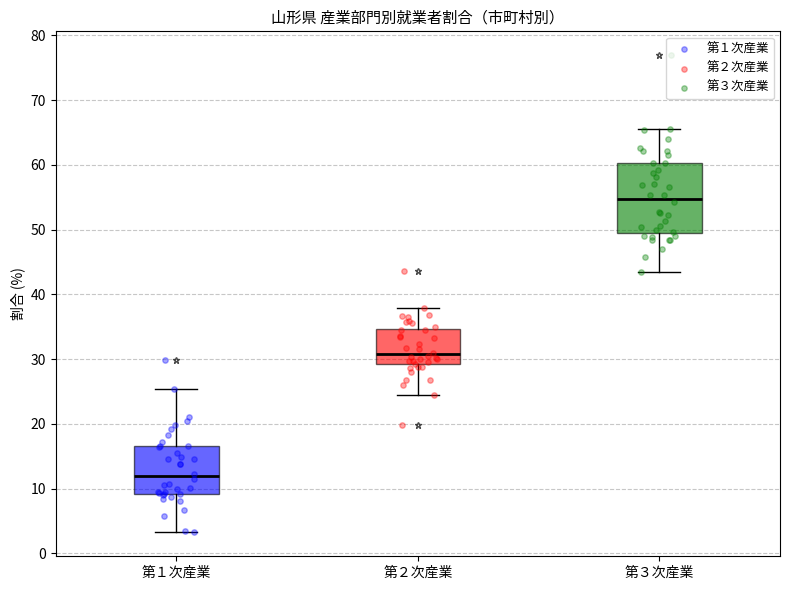

Reading left to right, transcribe this box plot: for each box, give where its median line is, the range the box spans, and where its two whiskers end, as read against the y-axis. The values are not printed on the chart, so give them approximately, as read against the axis.

第１次産業: median 12, box 9 to 17, whiskers 3 to 25
第２次産業: median 31, box 29 to 35, whiskers 24 to 38
第３次産業: median 55, box 50 to 60, whiskers 43 to 66